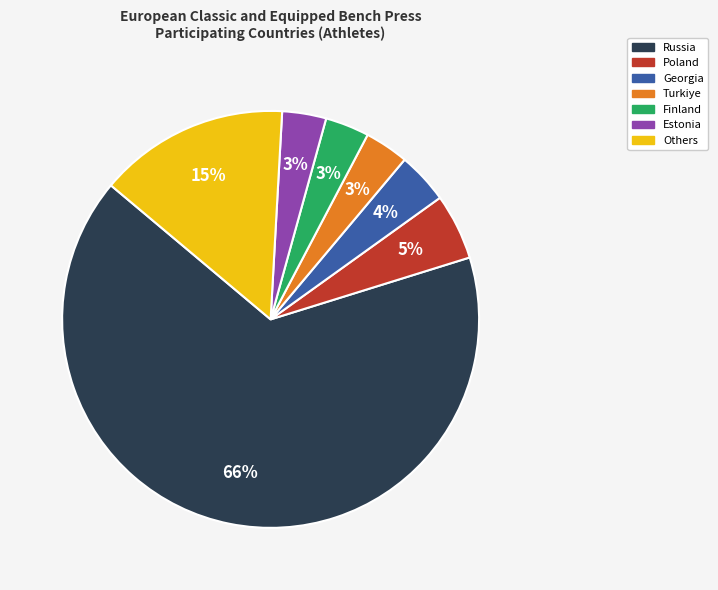

To the nearest percent, what is the average slice percentage?

14%